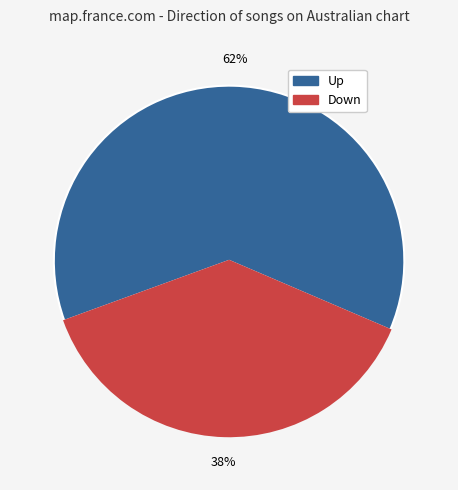

To the nearest percent, what is the difference between the largest and smallest slice percentages?

24%